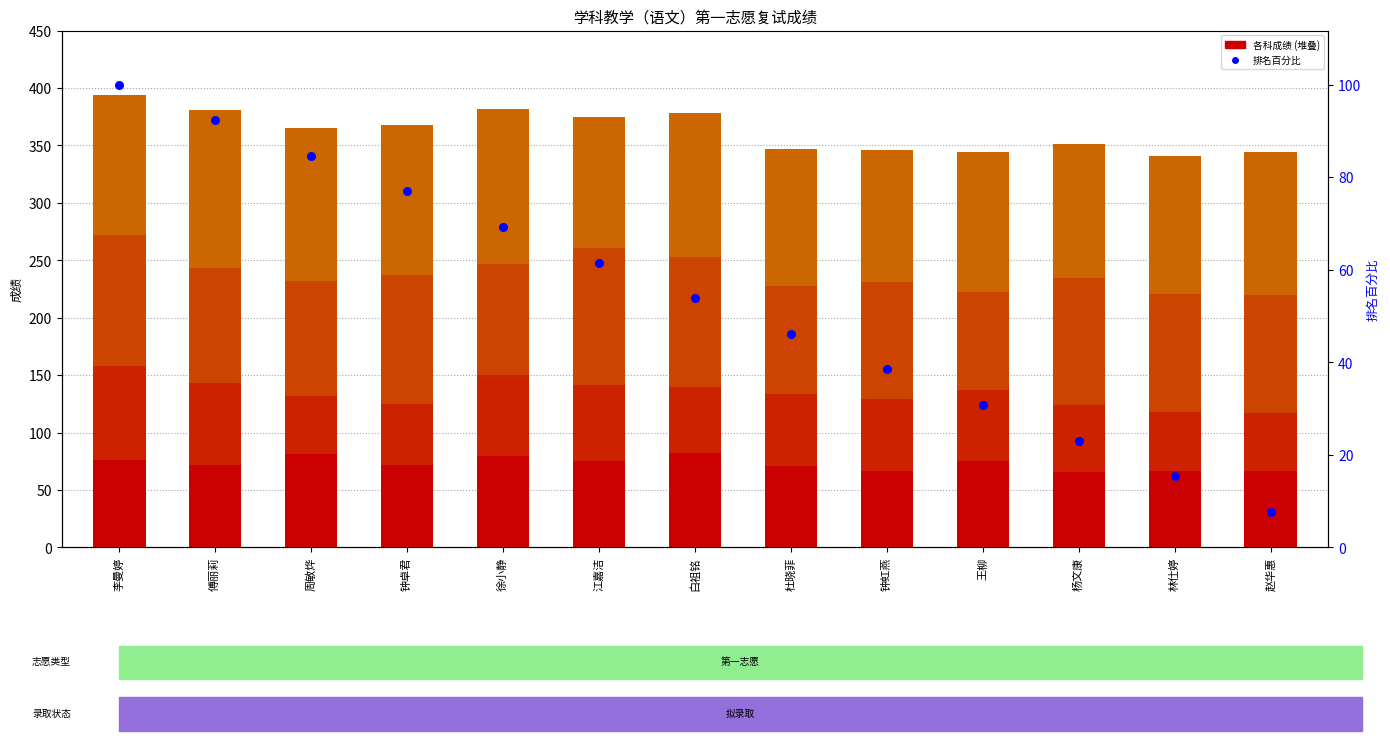

Which series has the largest total across all categories?

业务课2